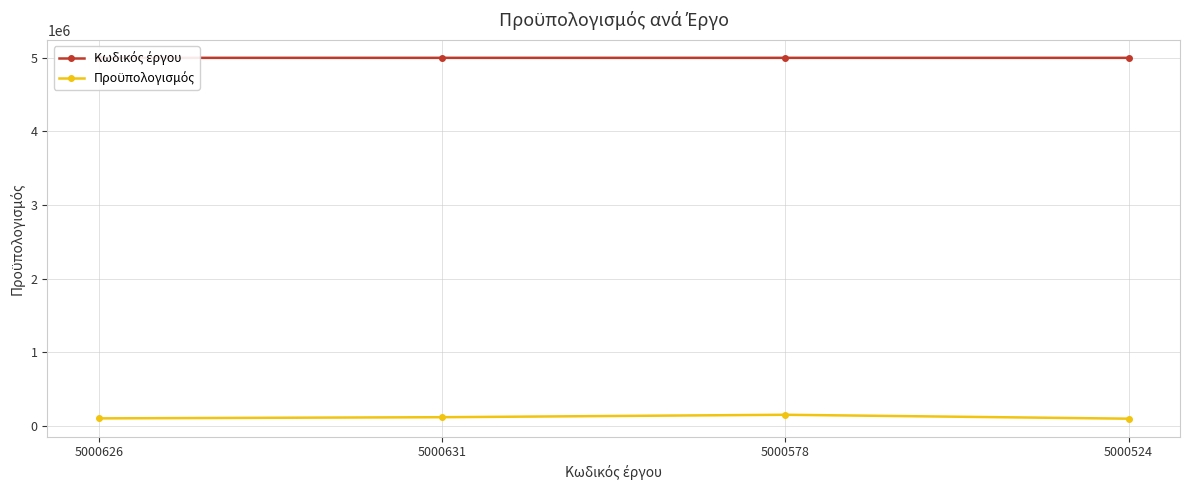

What is the label of the 4th point from the left?

5000524